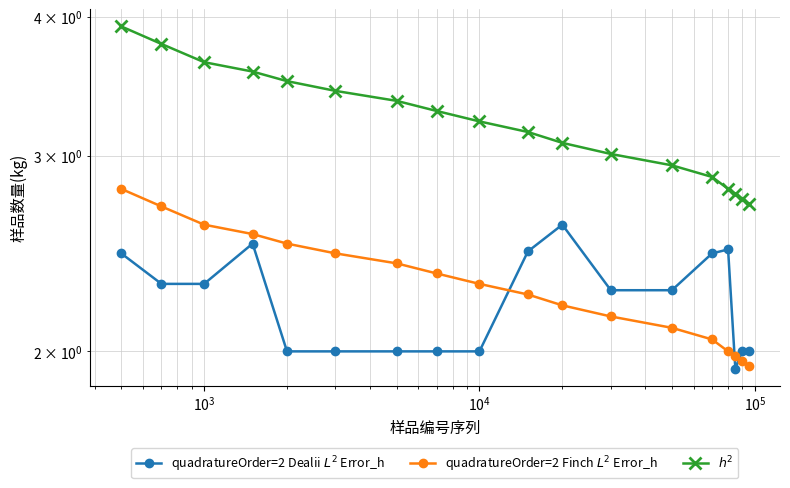

What is the minimum value for $h^2$?

2.7